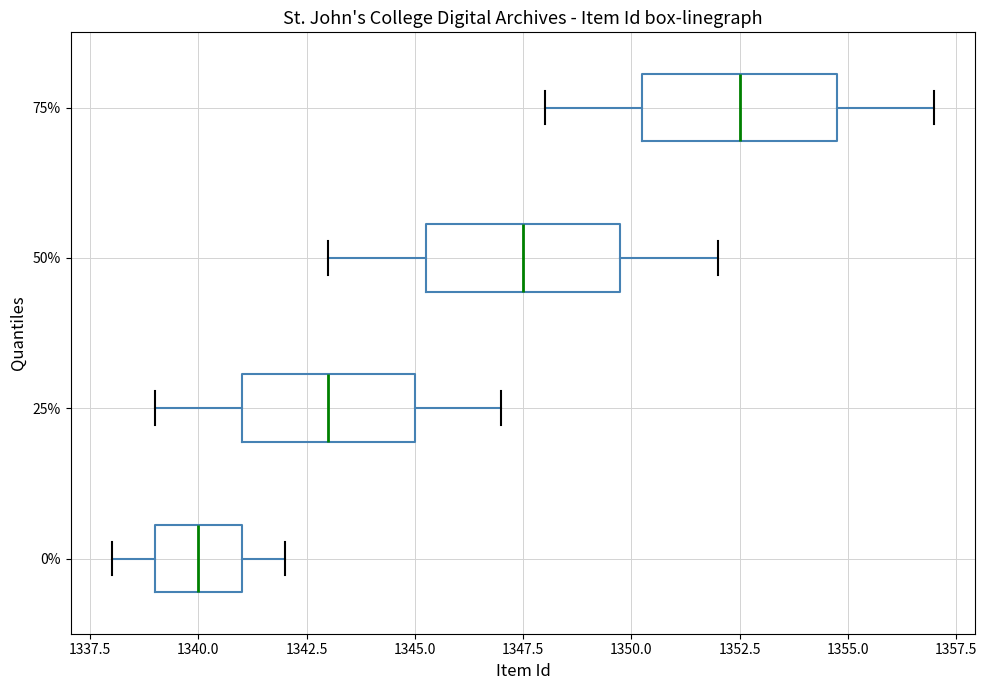

Which box's median line is the furthest to the right?

75%